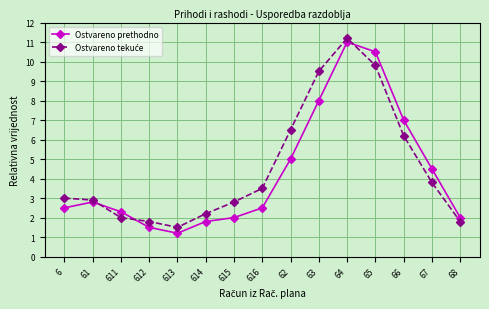

At which category is the sum across all series the highest?

64